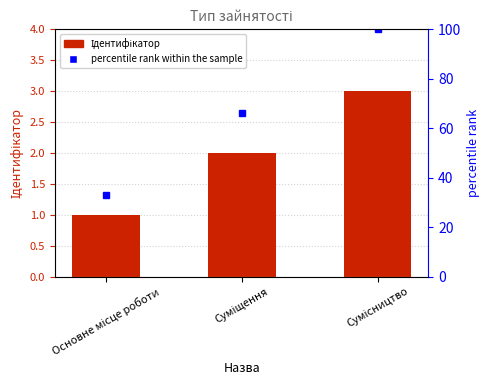

Is the value of Ідентифікатор at Суміщення greater than the value of percentile rank within the sample at Суміщення?

No